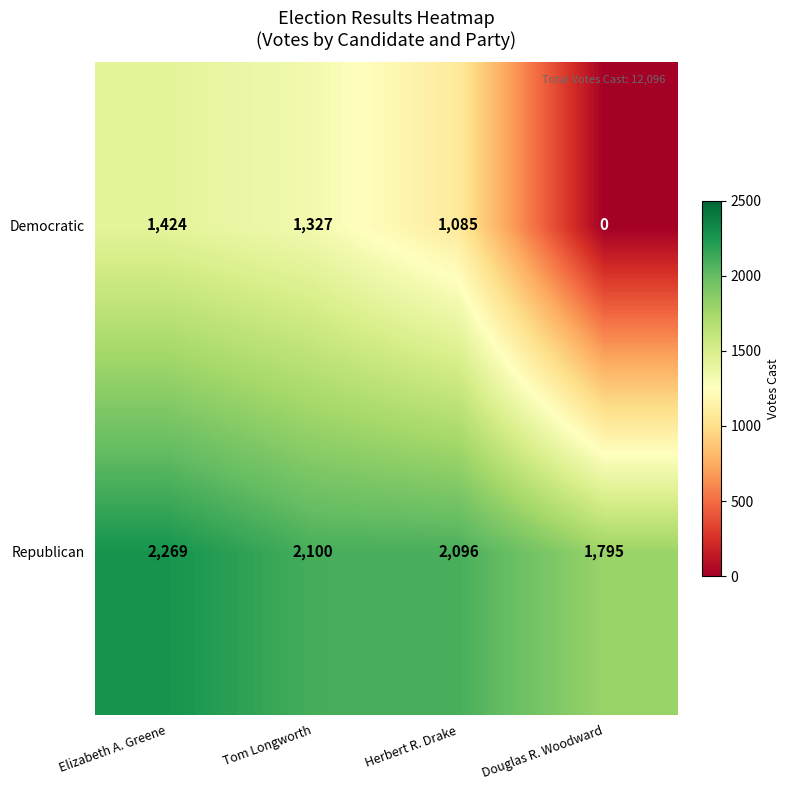

How many data points does each series have?

4